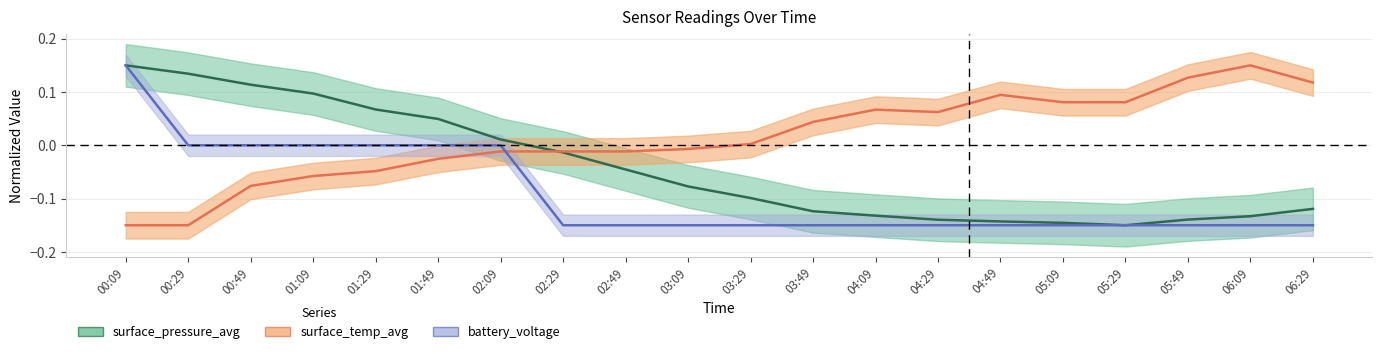

At which category is the sum across all series the highest?

00:09